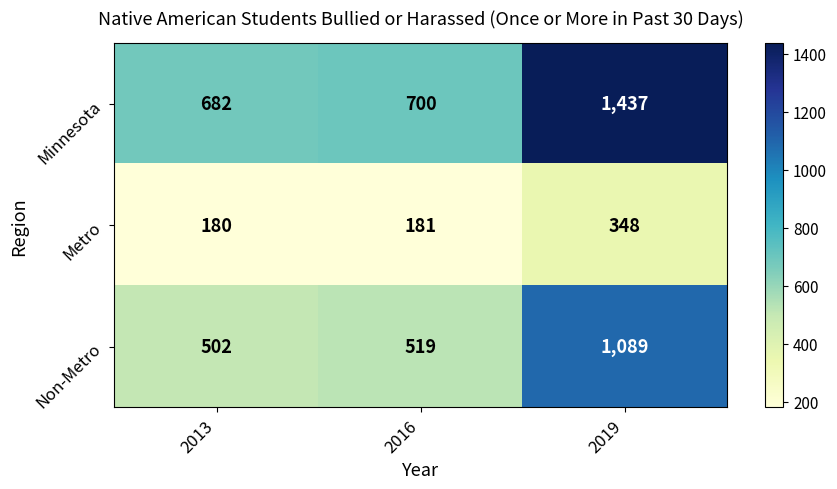

Read the Metro value at 2013, to the nearest 50.

200